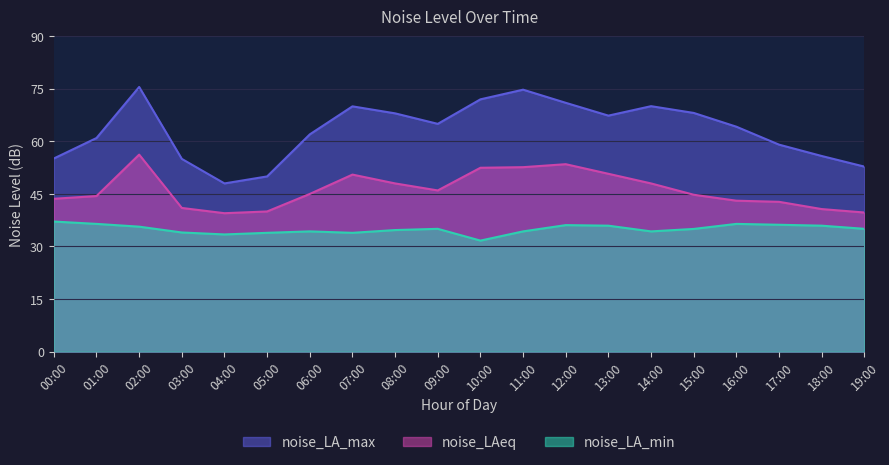

What are all the series names shown in the legend?

noise_LA_max, noise_LAeq, noise_LA_min